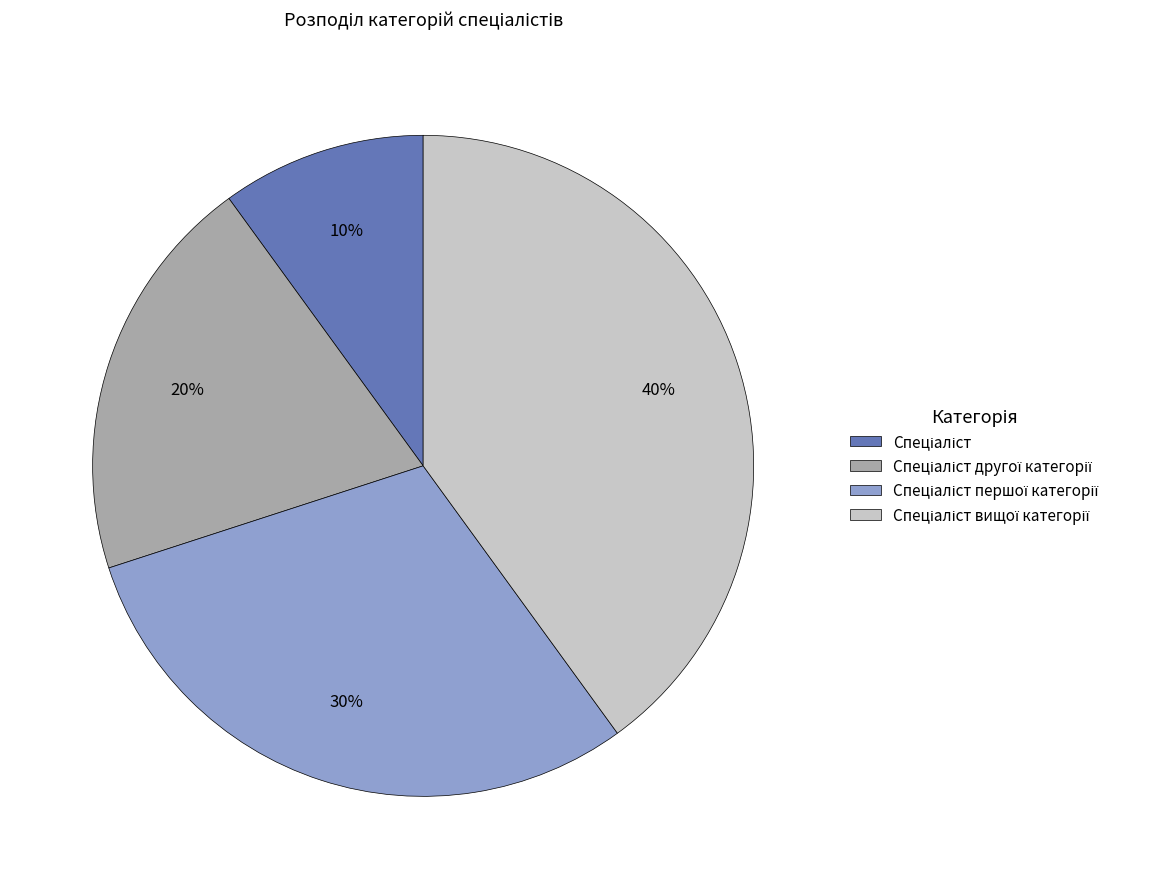

Does any single category account for the majority?

No